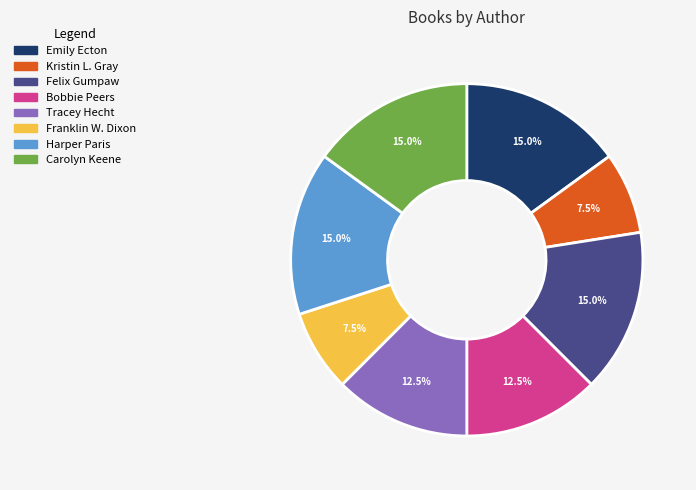

What percentage is the Carolyn Keene slice, to the nearest percent?

15%